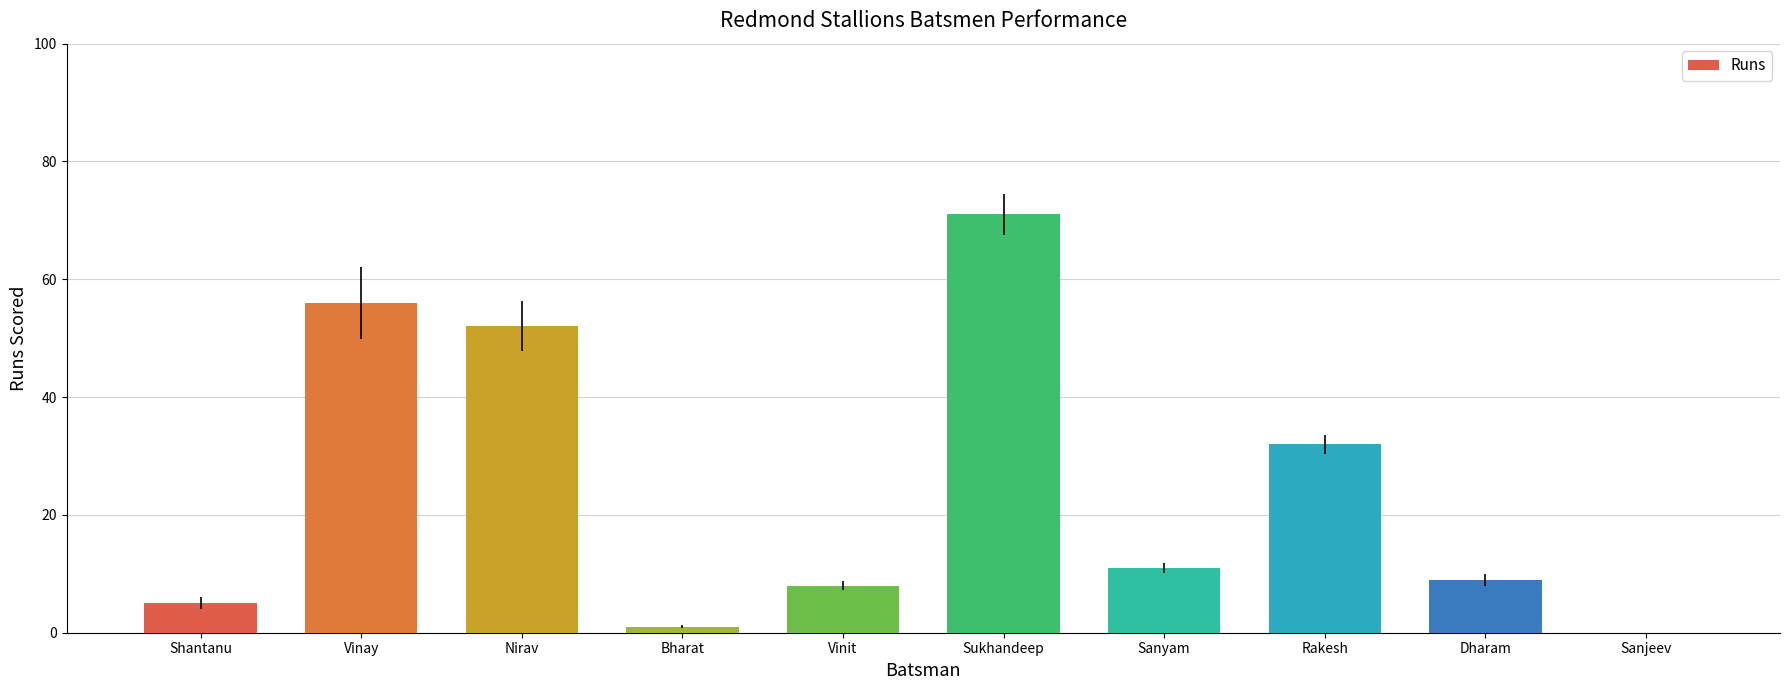

The value at Vinay is 56. True or false?

True